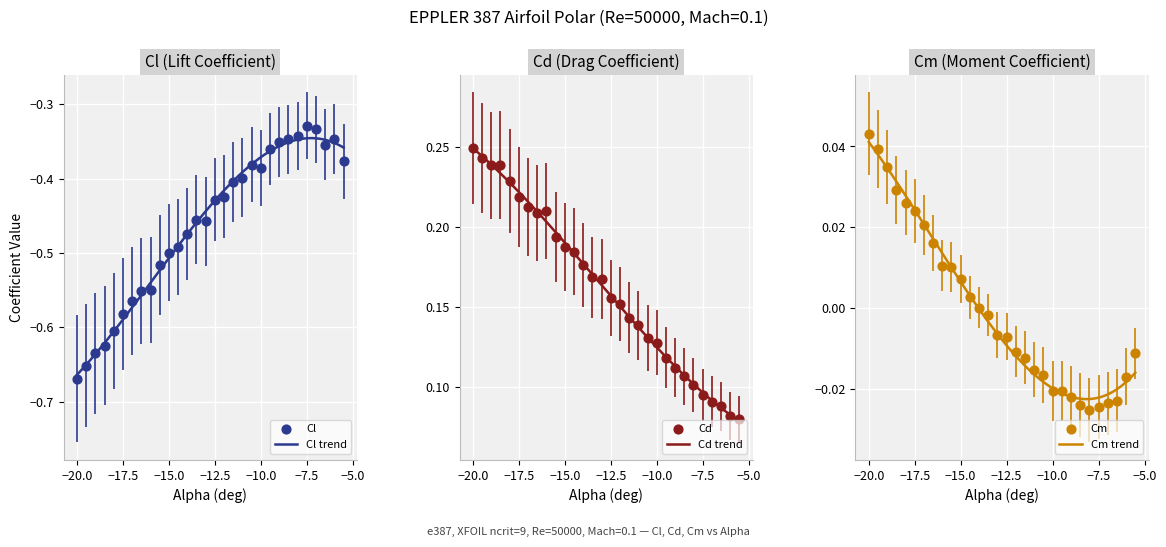

Which series has the widest spread of Y values?

Cl